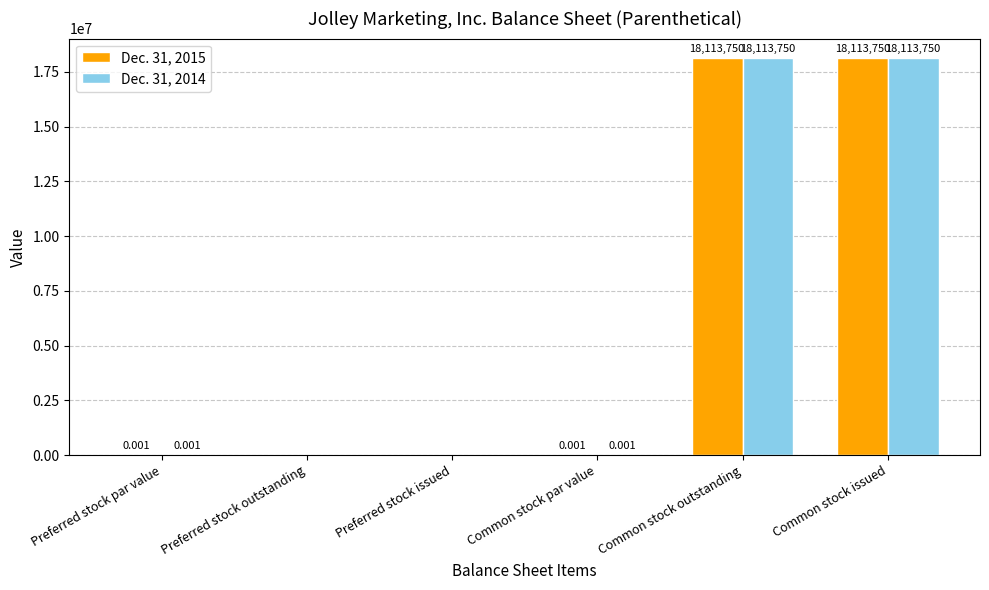

The value of Dec. 31, 2014 at Preferred stock issued is 0.0. True or false?

True